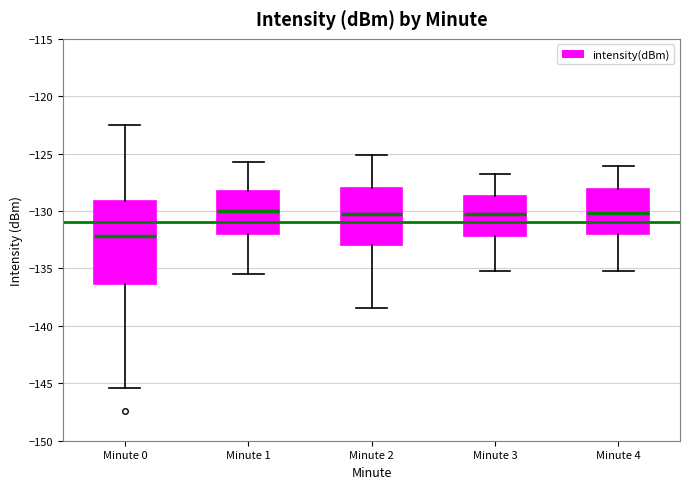

Reading left to right, read every box against the y-axis: the position of its median line, the range the box covers, and the ends of its whiskers. The values are not printed on the chart, so give them approximately, as read against the axis.

Minute 0: median -132.0, box -136.5 to -129.0, whiskers -145.5 to -122.5
Minute 1: median -130.0, box -132.0 to -128.5, whiskers -135.5 to -125.5
Minute 2: median -130.0, box -133.0 to -128.0, whiskers -138.5 to -125.0
Minute 3: median -130.0, box -132.0 to -128.5, whiskers -135.0 to -127.0
Minute 4: median -130.0, box -132.0 to -128.0, whiskers -135.0 to -126.0